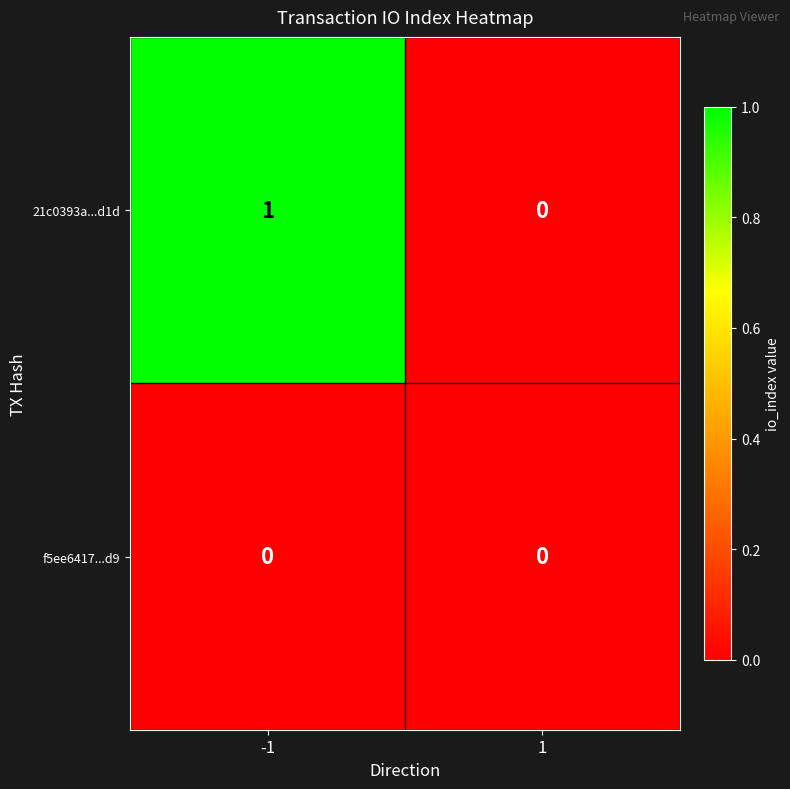

Which series changed the most between -1 and 1?

21c0393a...d1d